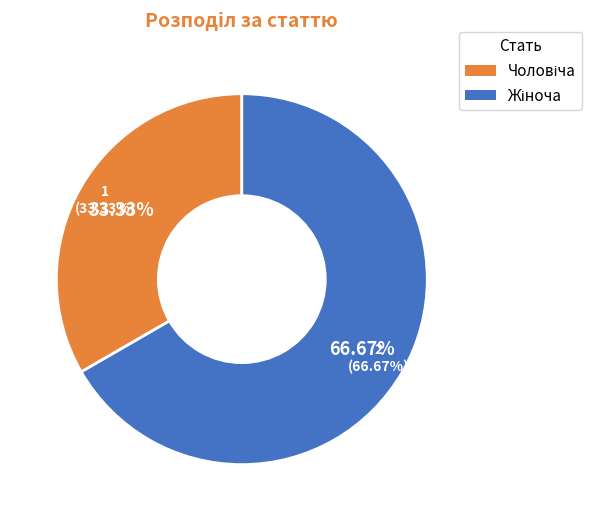

What is the change in value from Чоловіча to Жіноча?

+1